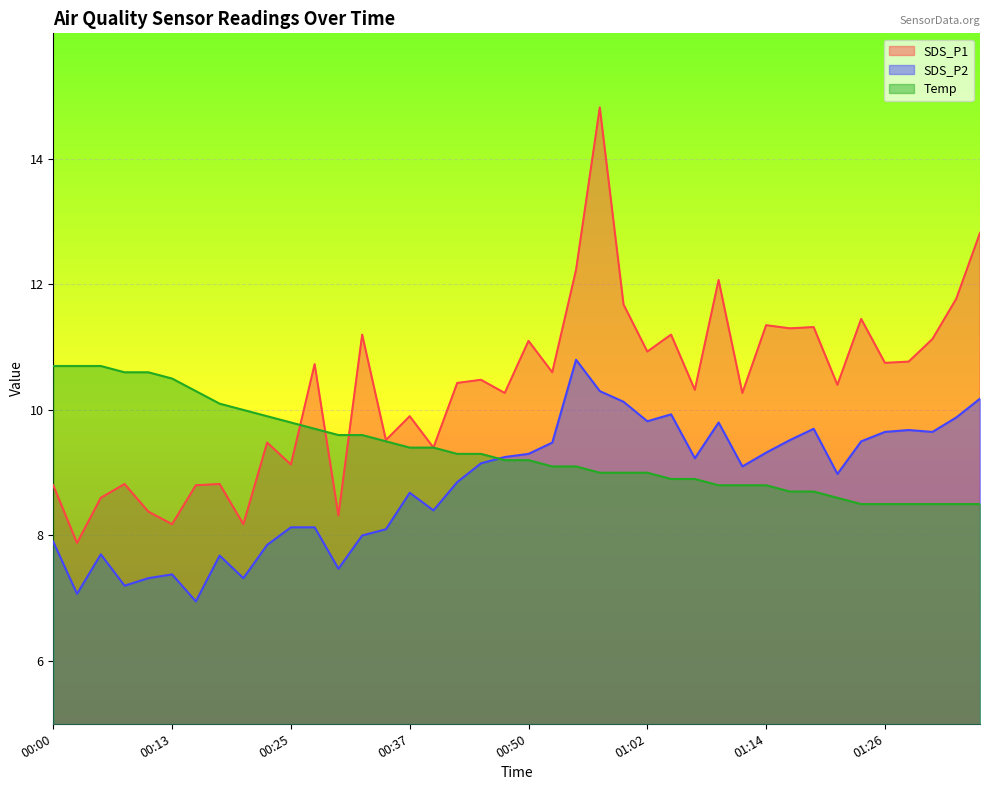

Which has a higher value, 00:32 or 00:40?

00:32